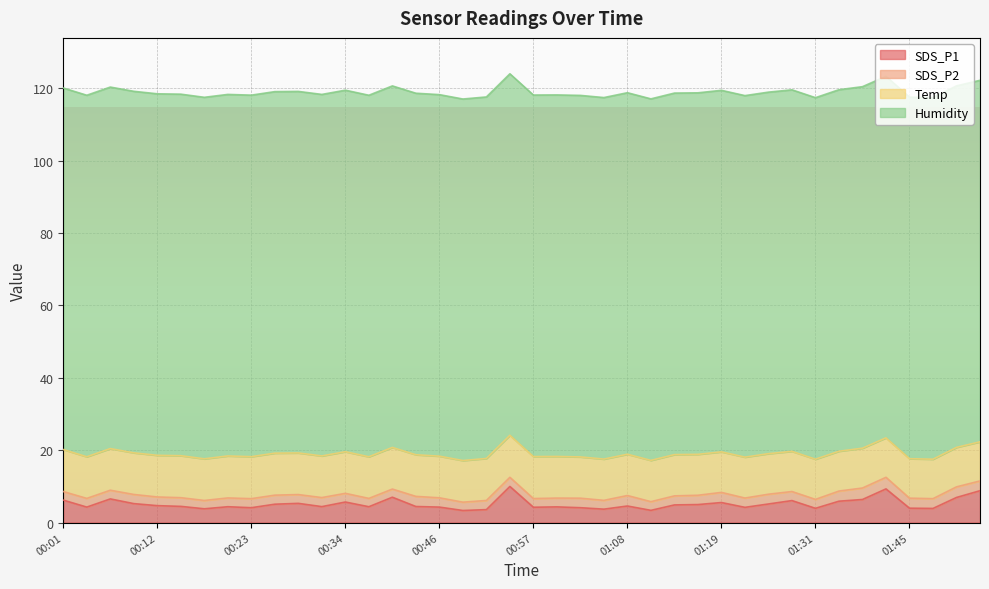

True or false: SDS_P2 and SDS_P1 intersect in this chart.

False